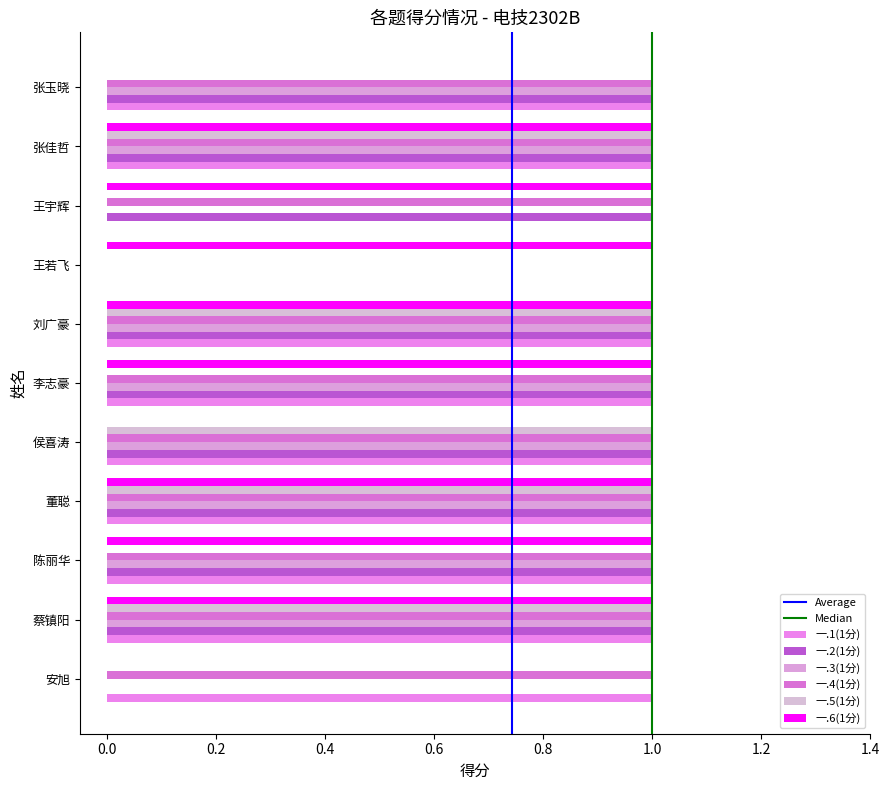

How many positive values does the 一.4(1分) series have?

10